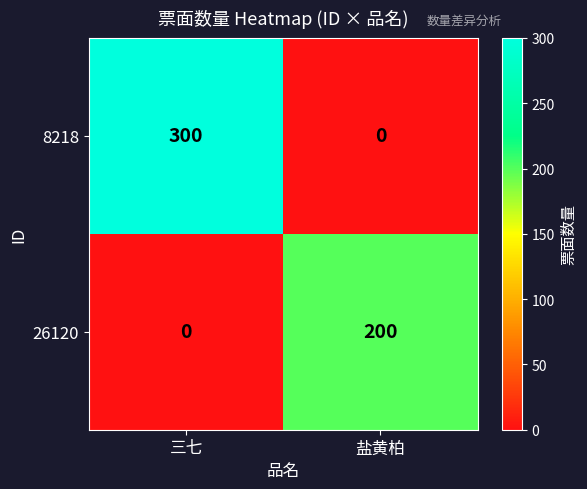

What is the maximum value shown in the chart?

300